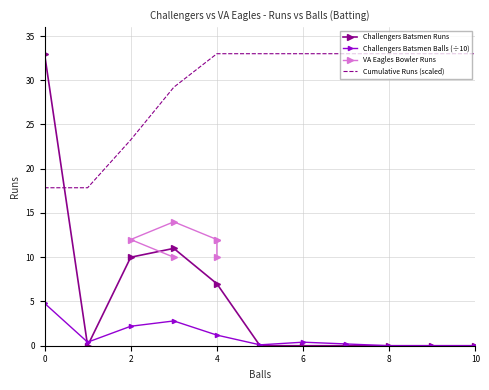

Which series ends up on top after the final intersection of Cumulative Runs (scaled) and Challengers Batsmen Runs?

Cumulative Runs (scaled)